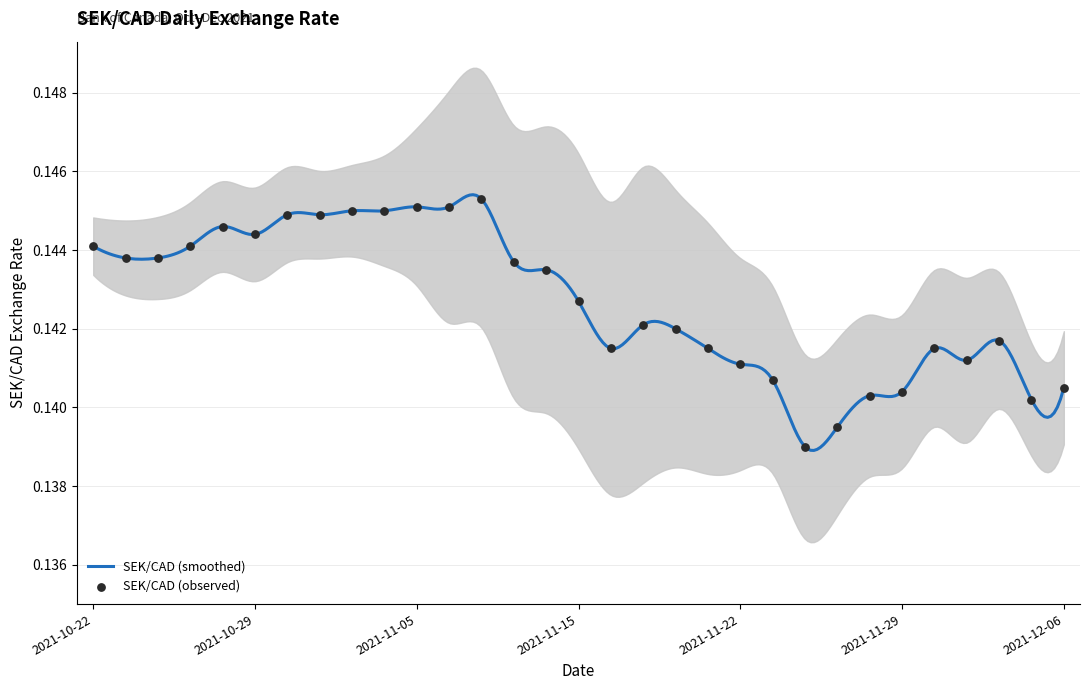

Which has a higher value, 2021-11-30 or 2021-10-29?

2021-10-29